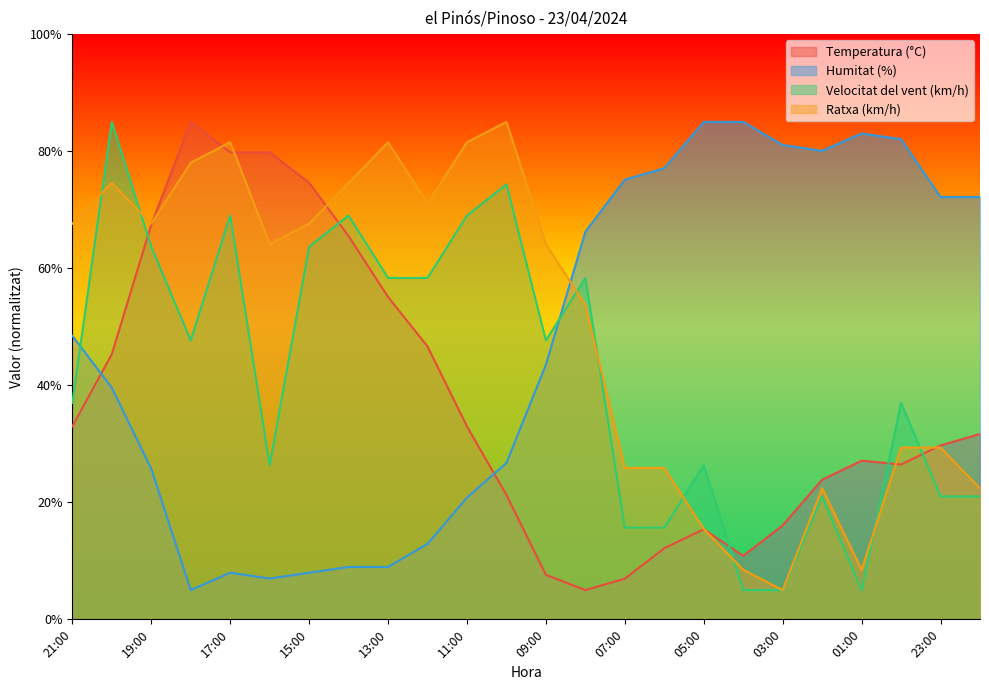

What is the difference between the maximum and minimum values in the Temperatura (°C) series?

80.0